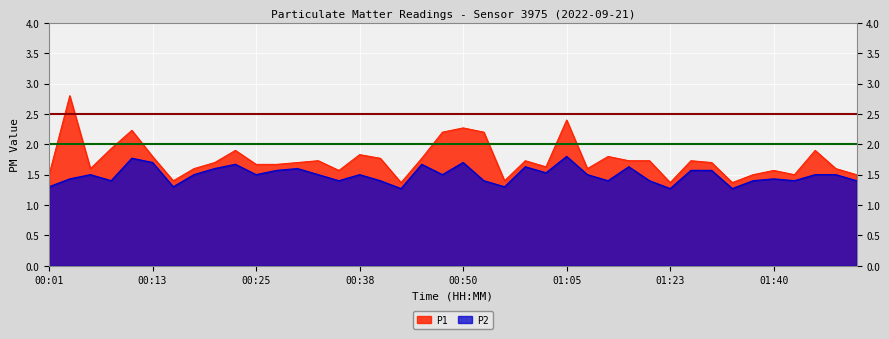

True or false: P2 and P1 cross at least once.

False